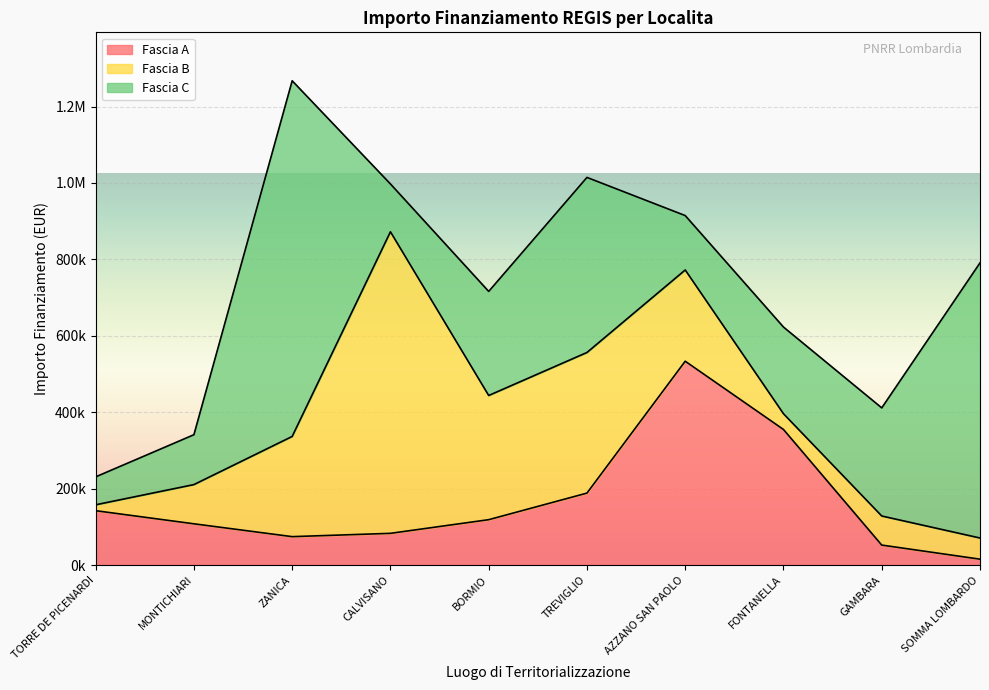

In Fascia A, how many points are higher than both neighbors (excluding endpoints)?

1